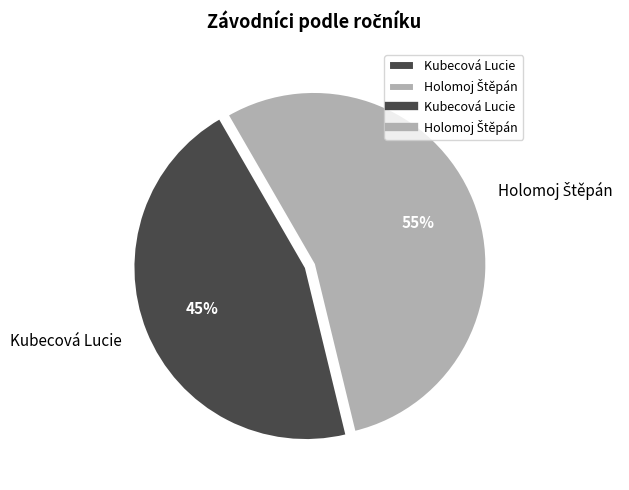

To the nearest percent, what portion does Kubecová Lucie represent?

45%